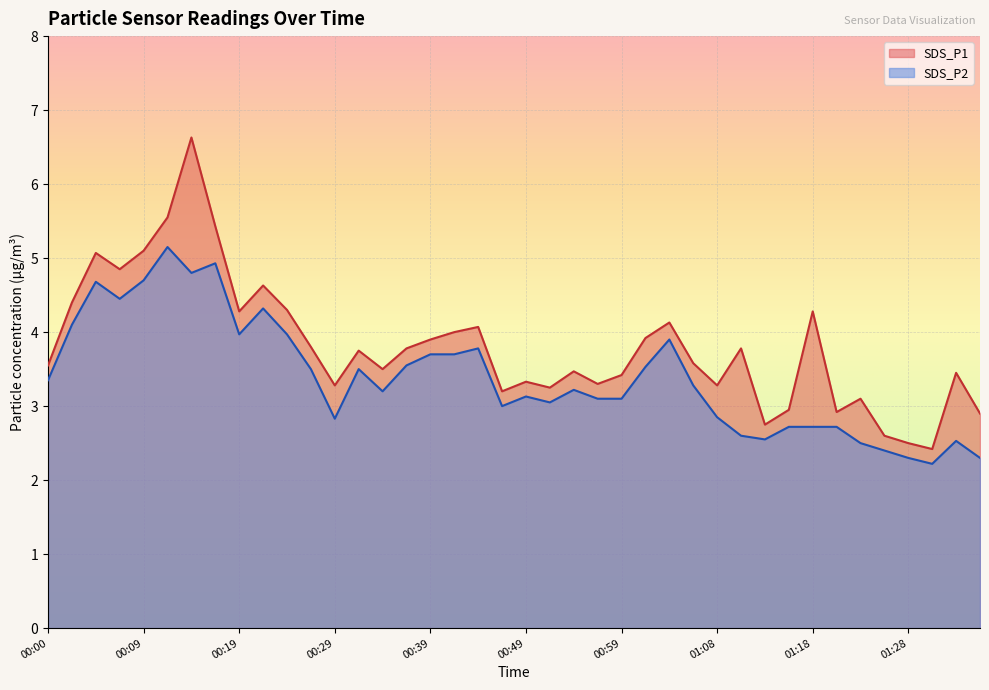

Is it true that SDS_P2 equals 3.0 at 00:51?

True